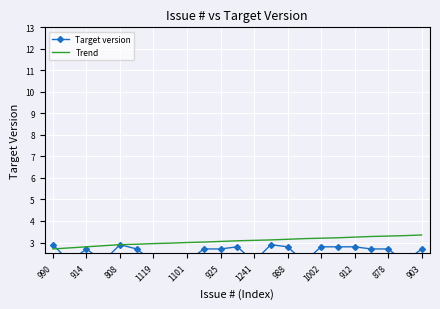

The value of Trend at 878 is 5.5. True or false?

False